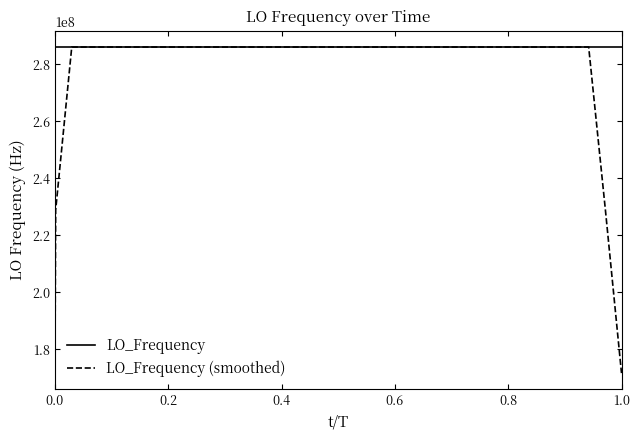

Which series has the widest spread of values?

LO_Frequency (smoothed)